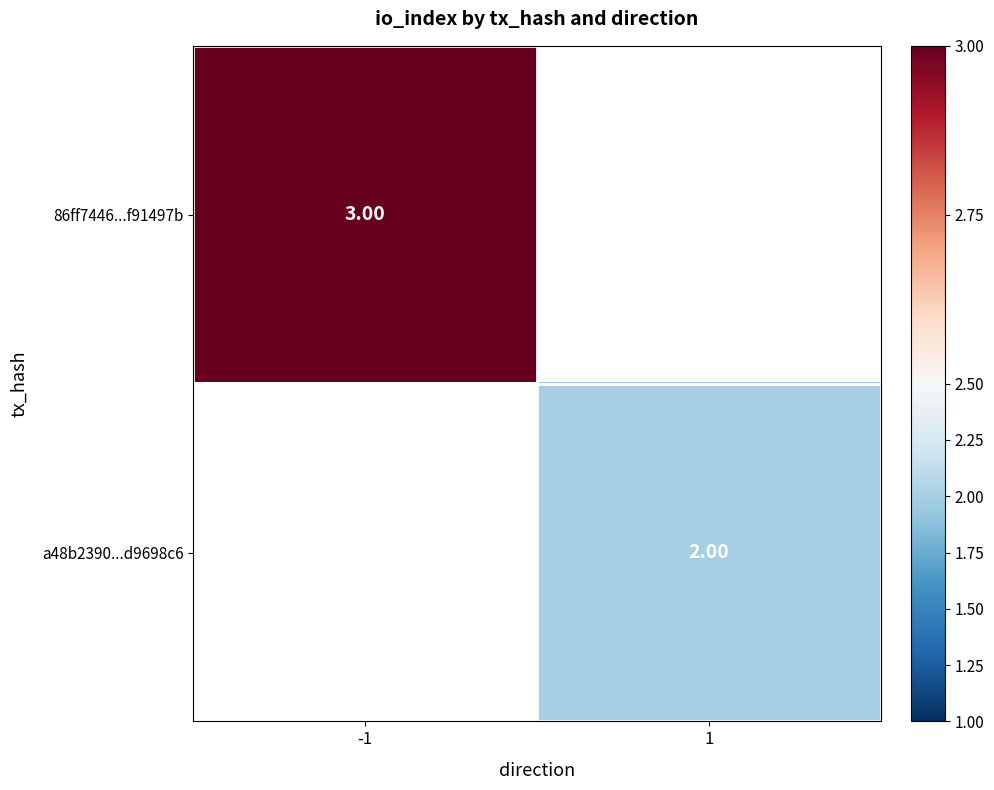

What is the smallest value displayed?

2.0